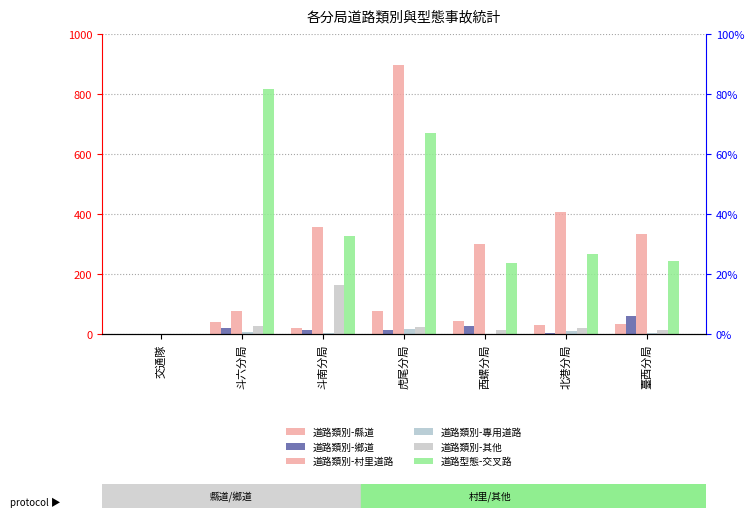

What position from the right is 斗南分局?

5